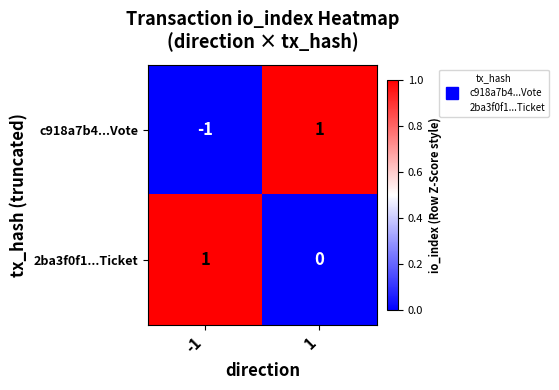

At which category does the chart reach its minimum across all series?

-1